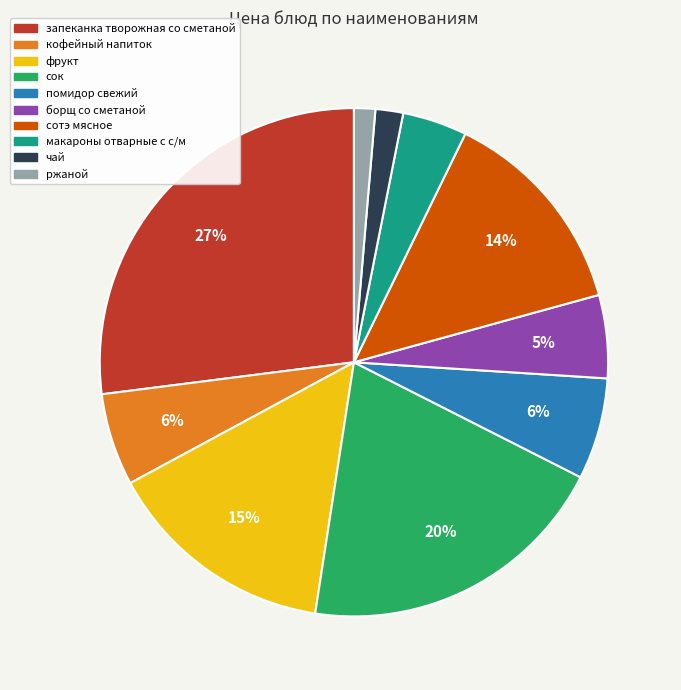

How many segments does this pie chart have?

10